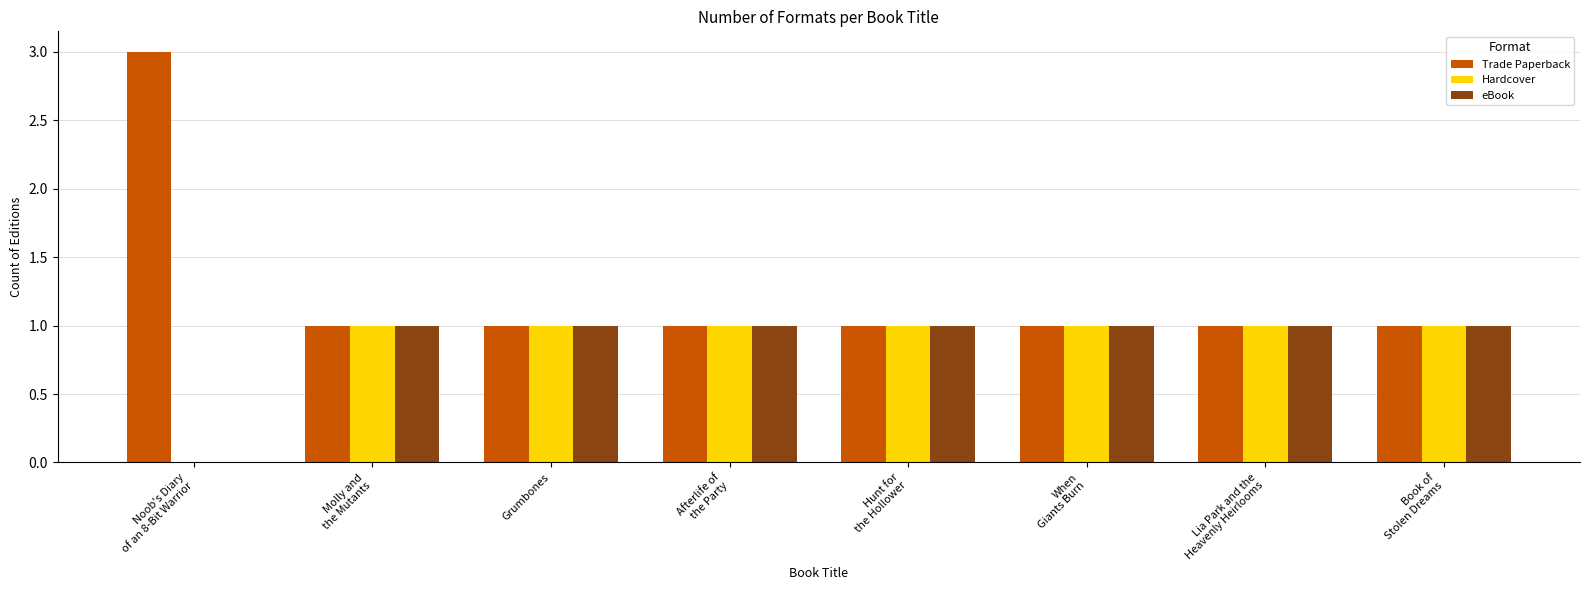

Count the number of categories in the chart.

8